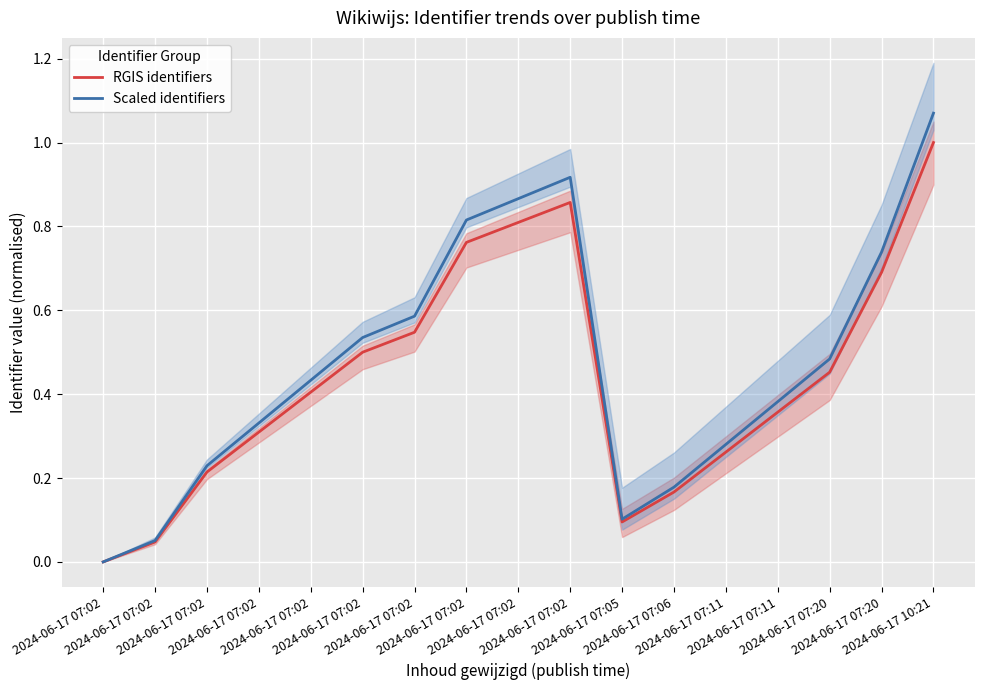

What is the label of the 10th point from the left?

2024-06-17 07:02